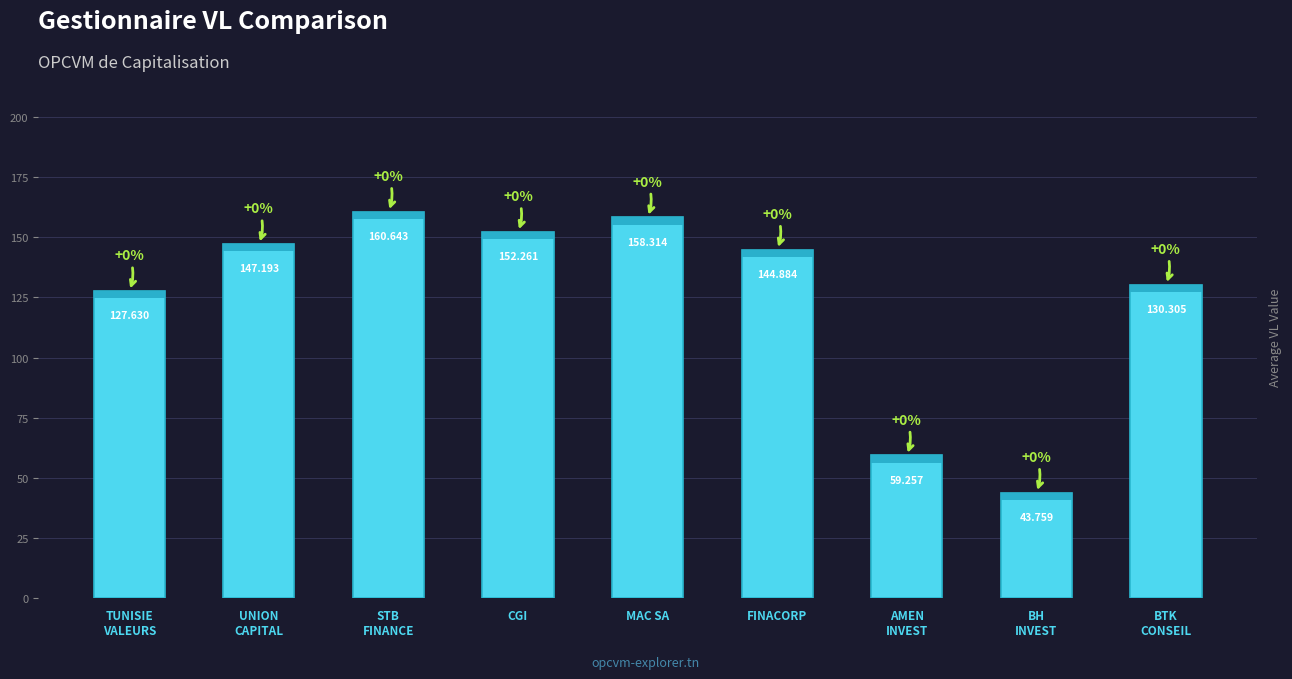

Which has a higher value, AMEN
INVEST or MAC SA?

MAC SA